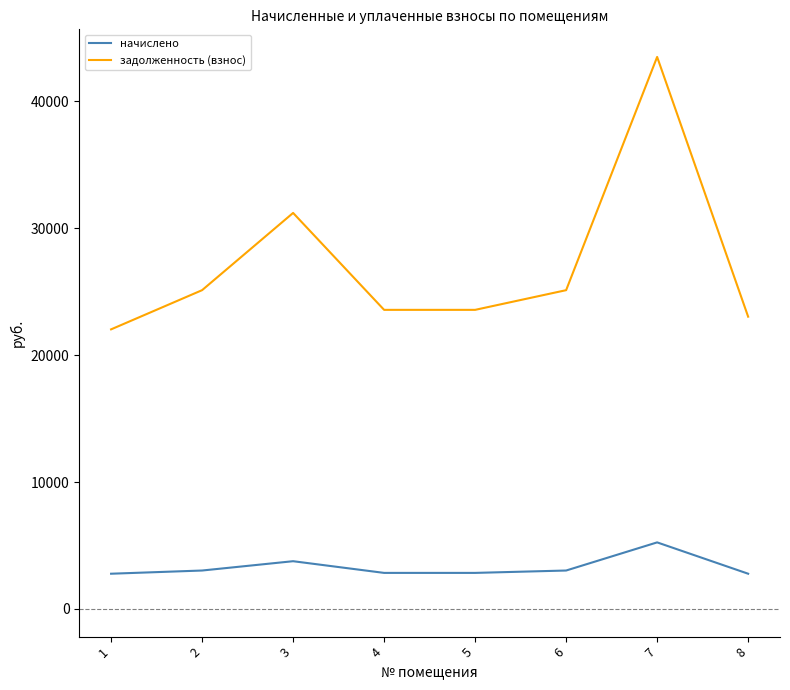

Where is начислено nearest to the value 4014?

3